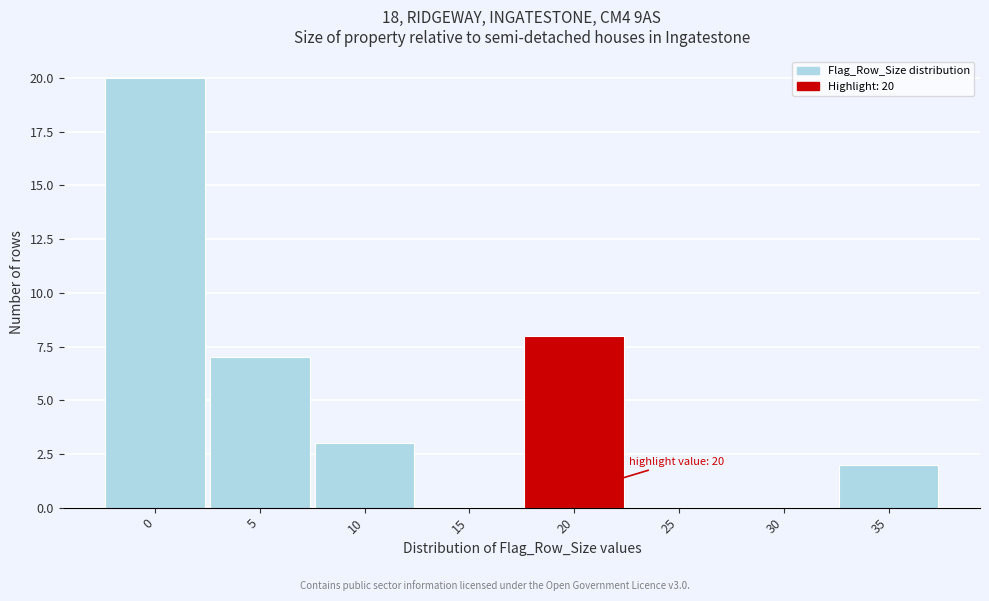

Reading left to right, transcribe all the data shown in this chart.

0=20	5=7	10=3	15=0	20=8	25=0	30=0	35=2